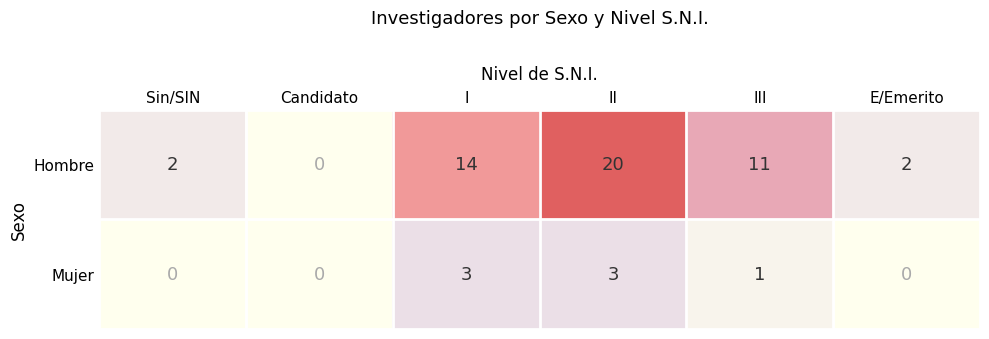

What is the difference between the maximum and minimum values in the Hombre series?

20